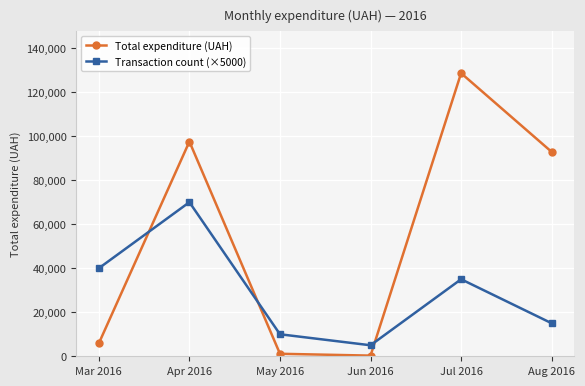

Is it true that Transaction count (×5000) equals 3011.2 at May 2016?

False